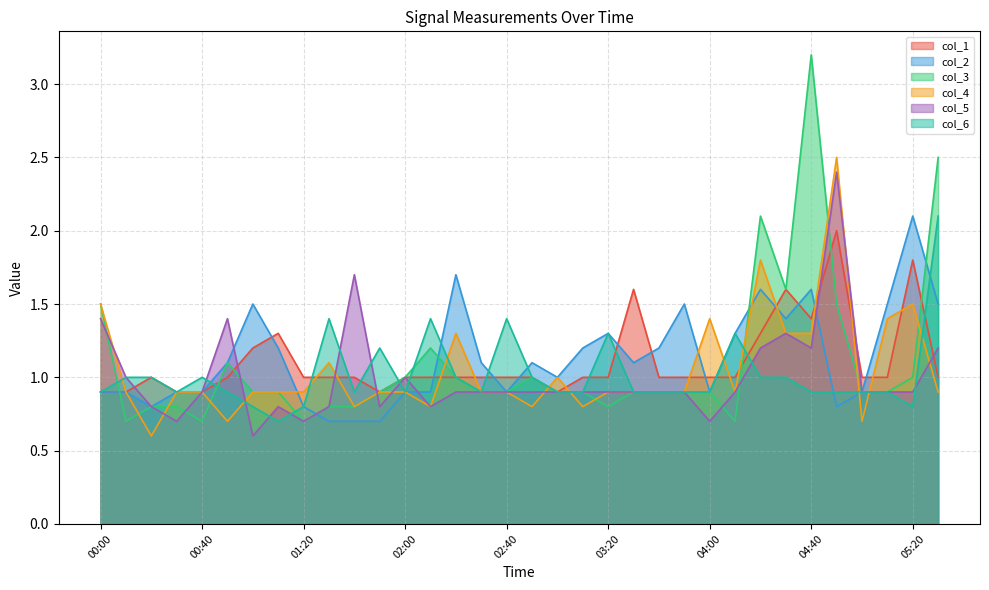

The value of col_3 at 01:10 is 1.3. True or false?

False